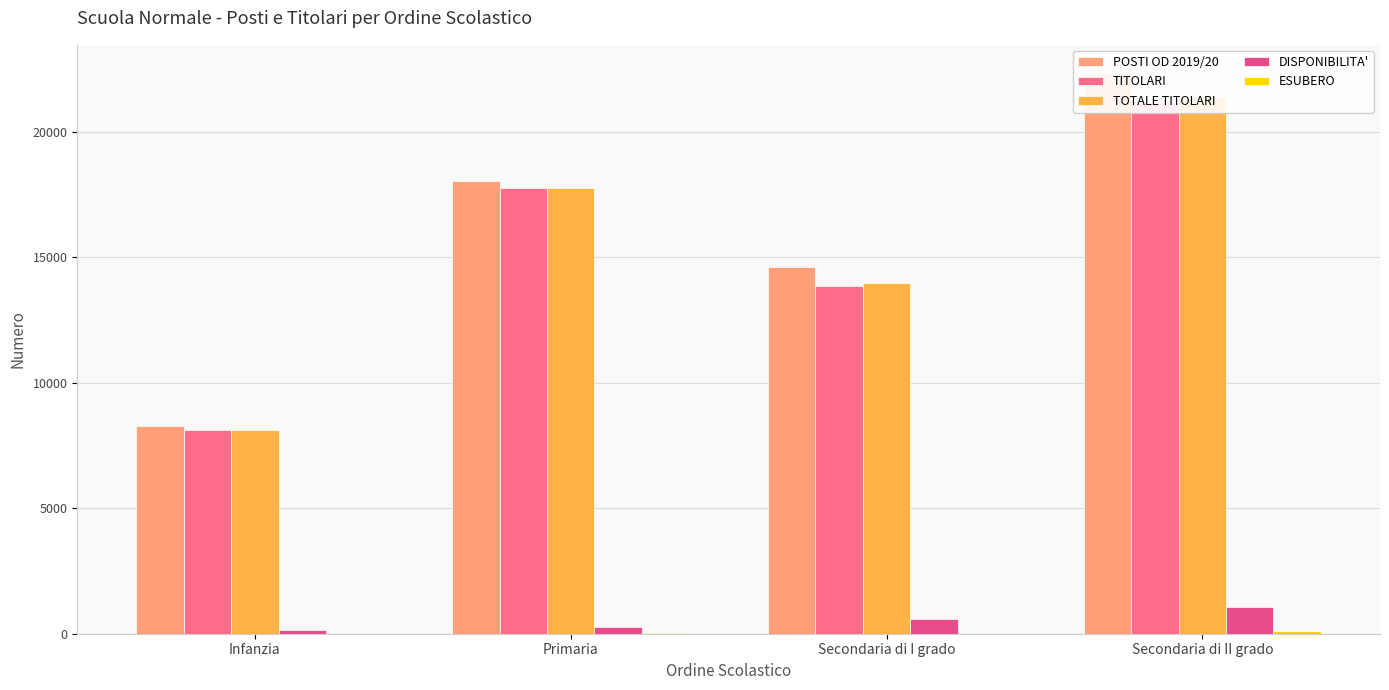

List the labels in order of TOTALE TITOLARI value, largest first.

Secondaria di II grado, Primaria, Secondaria di I grado, Infanzia